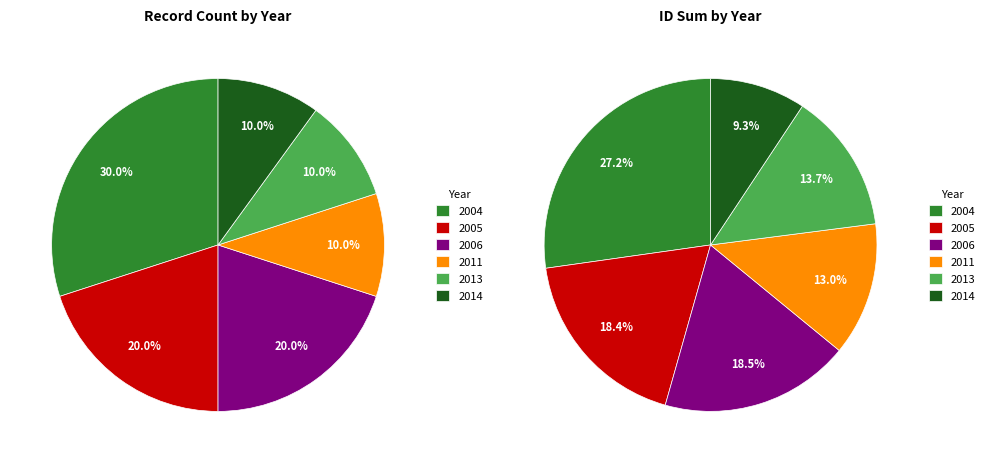

True or false: 2004-11-17 accounts for 1% of the total.

False